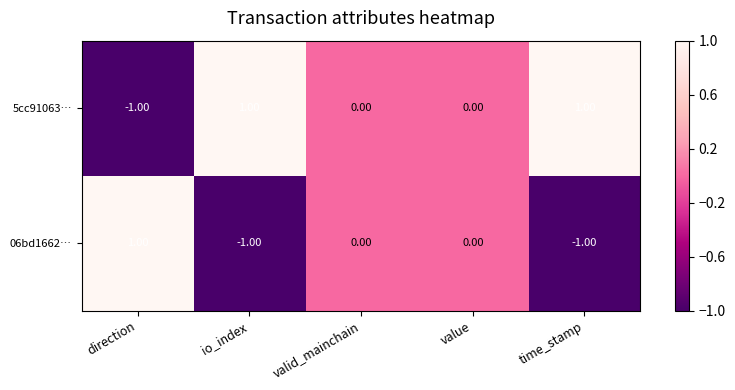

Rank the series at direction from highest to lowest value.

06bd1662…, 5cc91063…